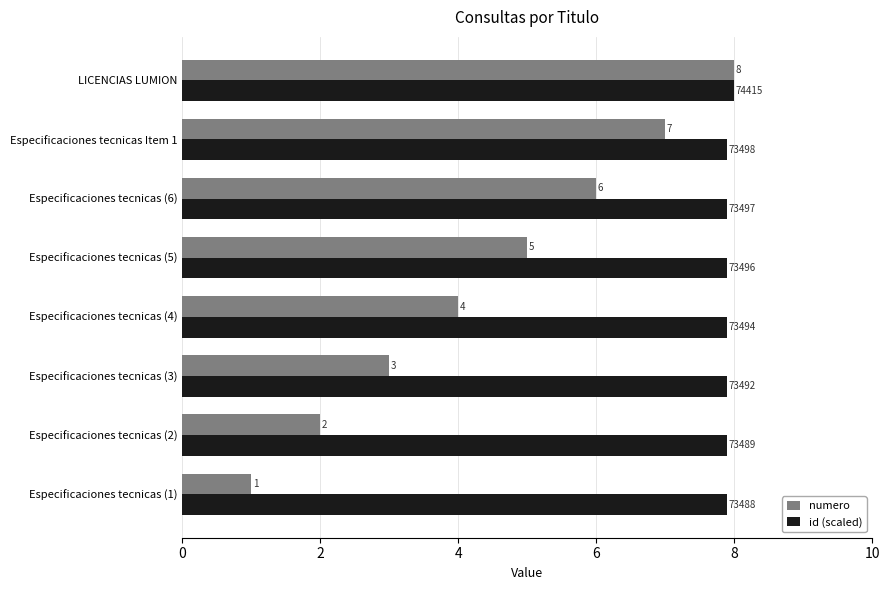

True or false: numero has a value of 6.5 at Especificaciones tecnicas (4).

False